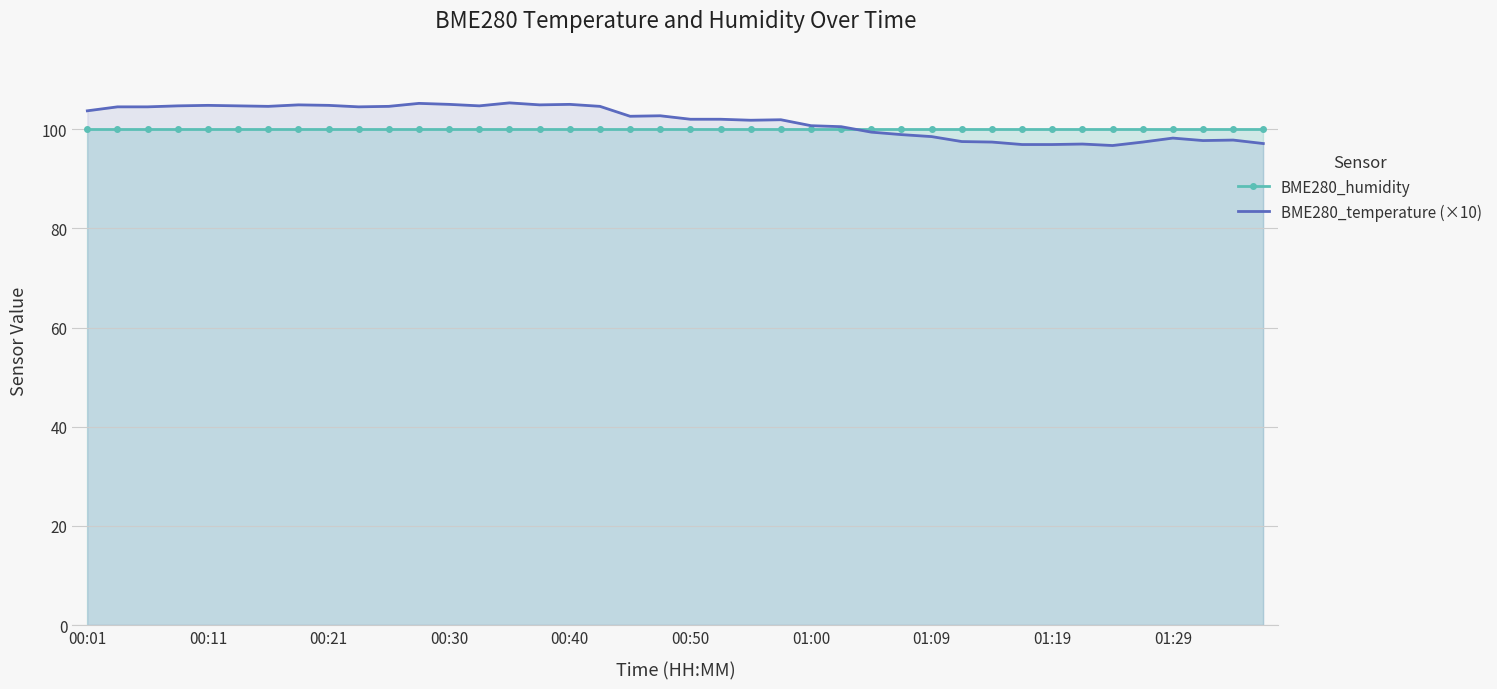

Rank the series by their maximum value, from highest to lowest.

BME280_temperature (×10), BME280_humidity